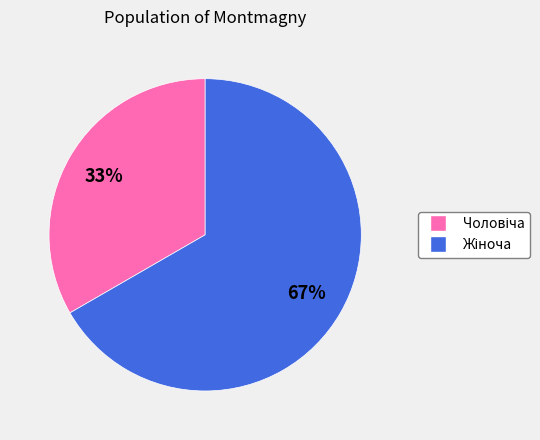

Is there a majority slice in this chart?

Yes